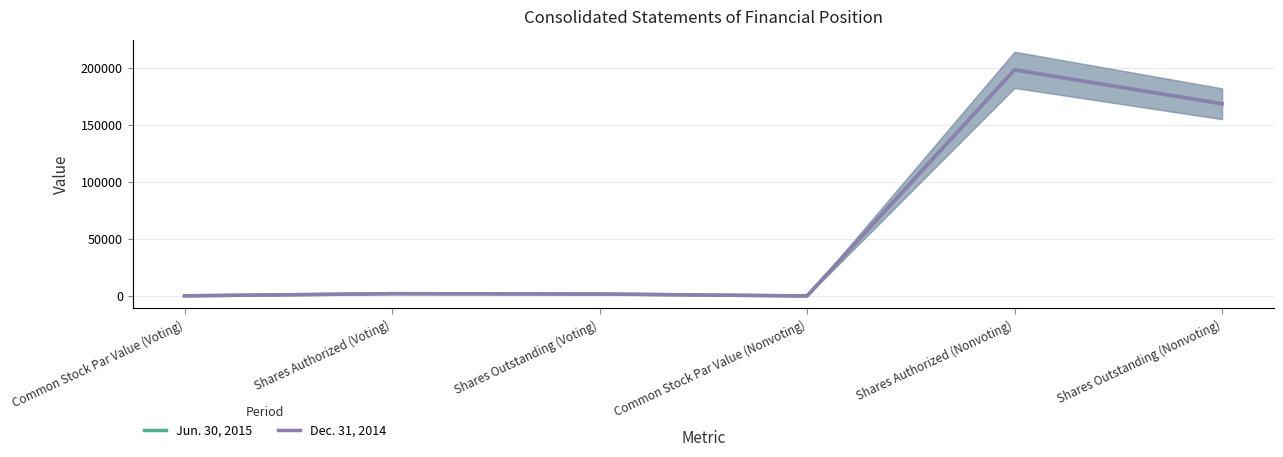

What is the sum of all Dec. 31, 2014 values?

370100